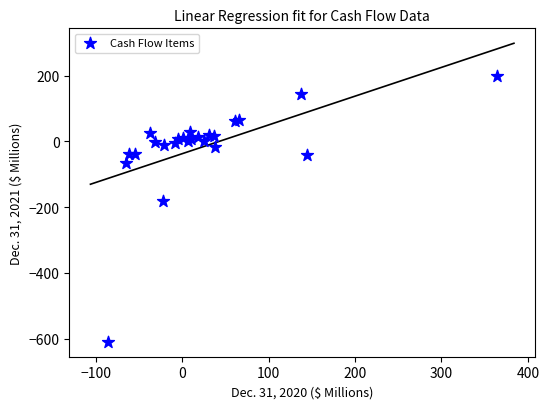

What Y value in the scatter plot is closest to -204?

-182.6